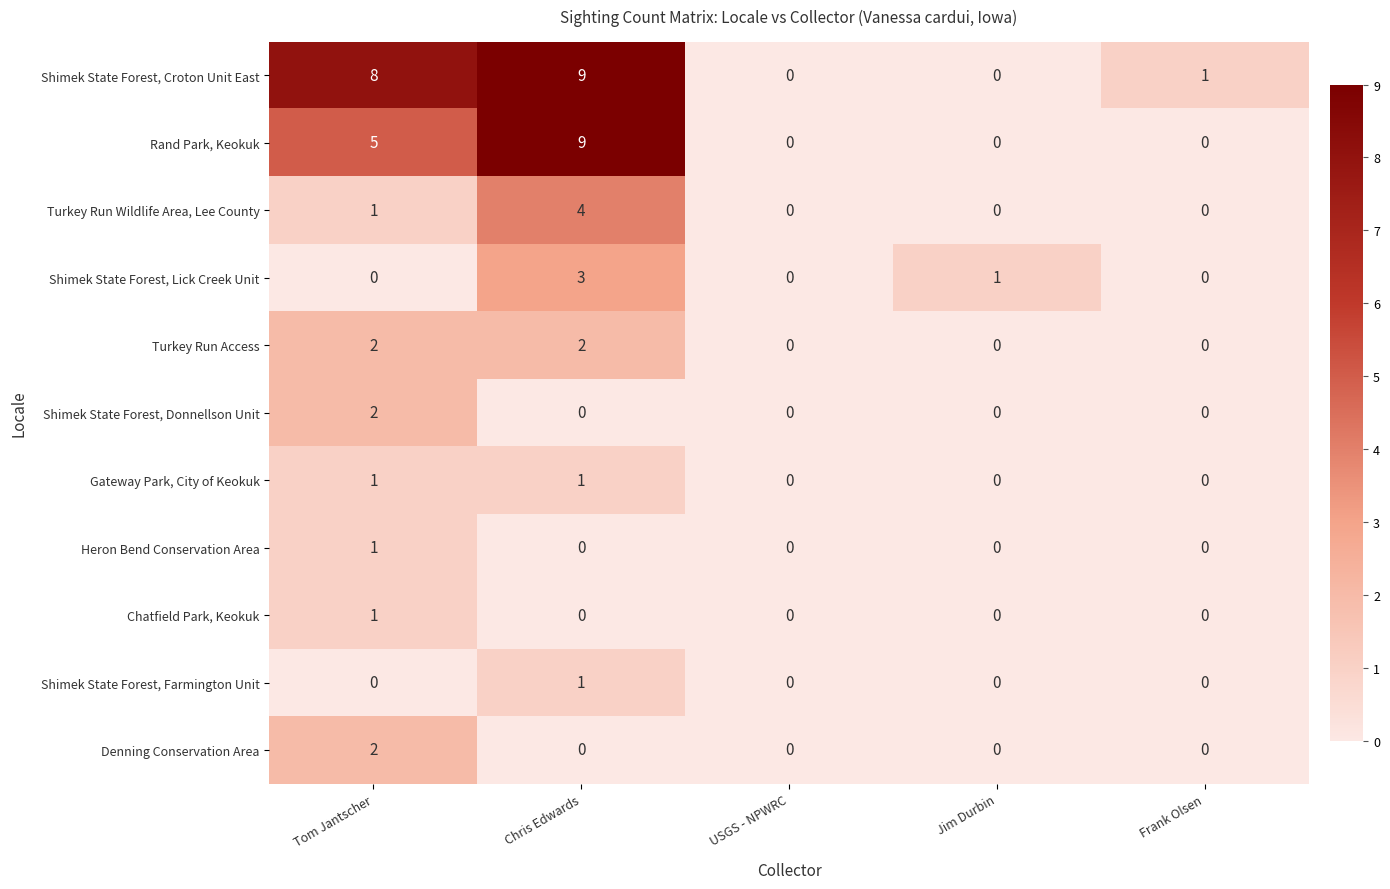

What is the spread (max minus min) of values at Chris Edwards?

9